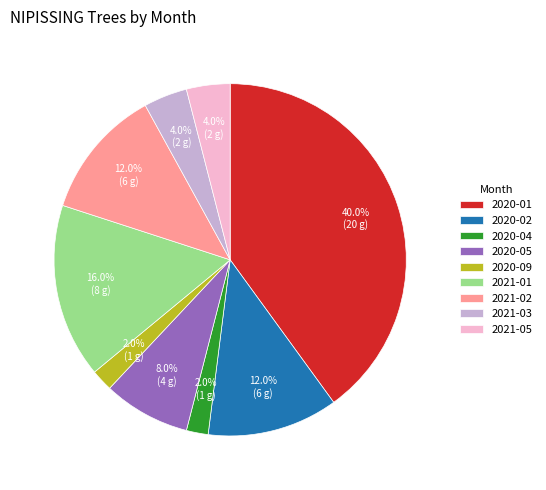

Which slice is the largest?

2020-01